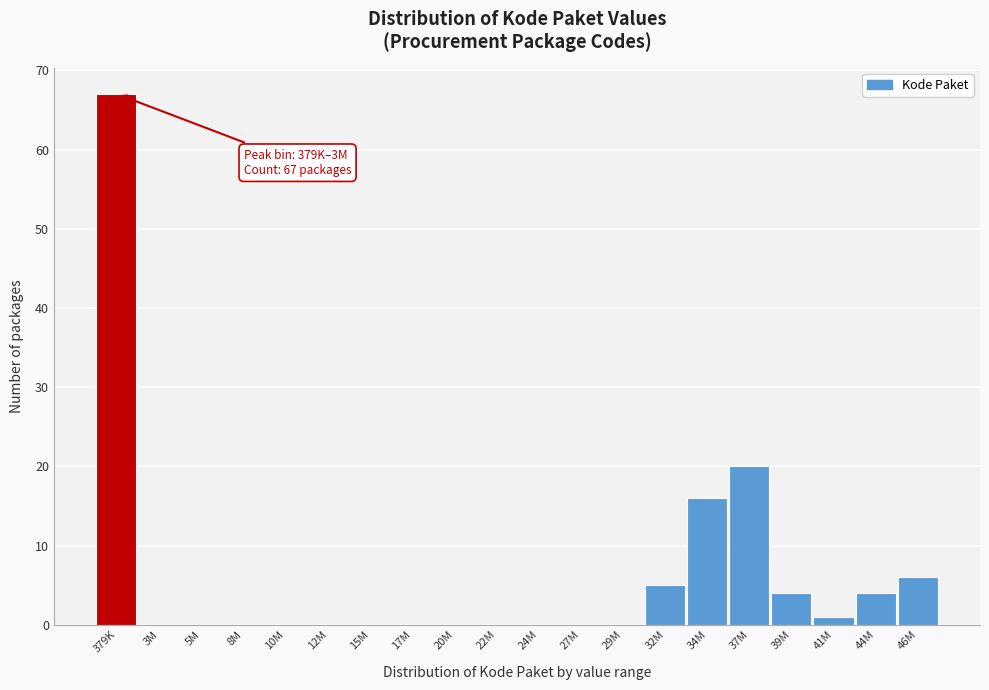

Reading right to left, extract all data points from this chart.

46M=6	44M=4	41M=1	39M=4	37M=20	34M=16	32M=5	29M=0	27M=0	24M=0	22M=0	20M=0	17M=0	15M=0	12M=0	10M=0	8M=0	5M=0	3M=0	379K=67